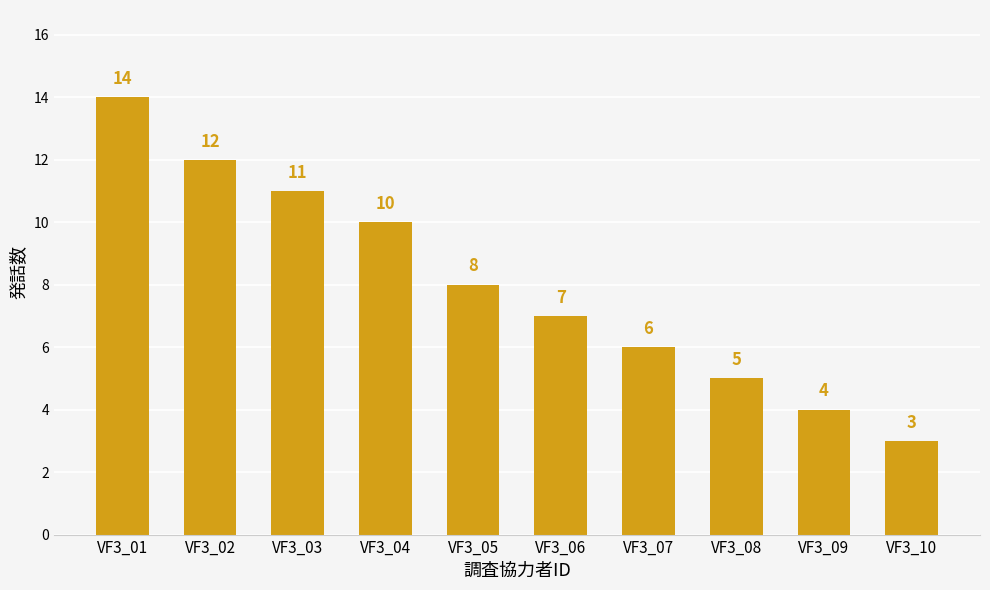

List the labels in order of value, largest first.

VF3_01, VF3_02, VF3_03, VF3_04, VF3_05, VF3_06, VF3_07, VF3_08, VF3_09, VF3_10